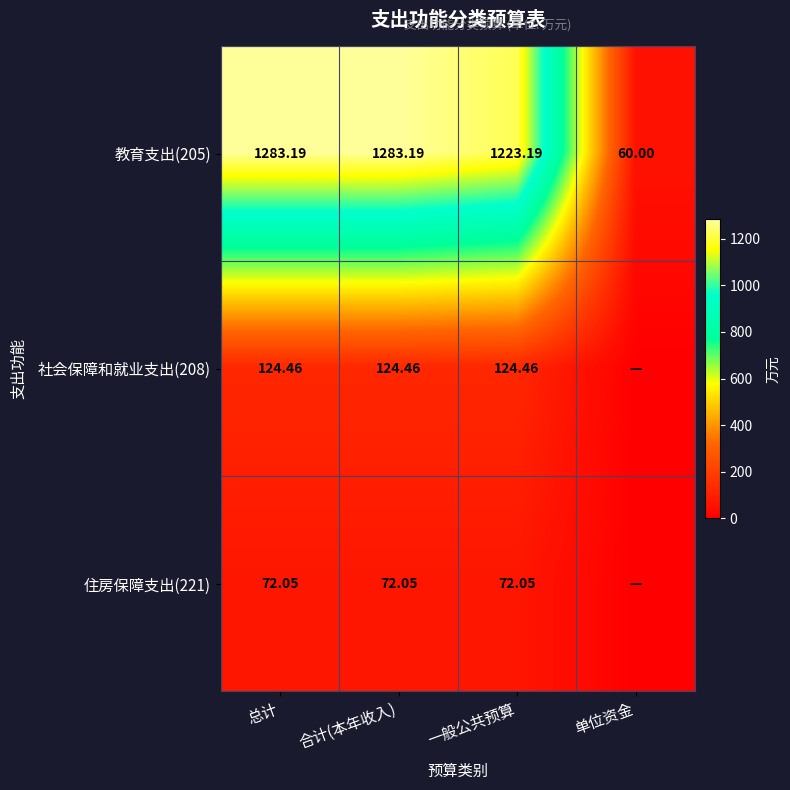

Is the value of 社会保障和就业支出(208) at 总计 greater than the value of 教育支出(205) at 总计?

No